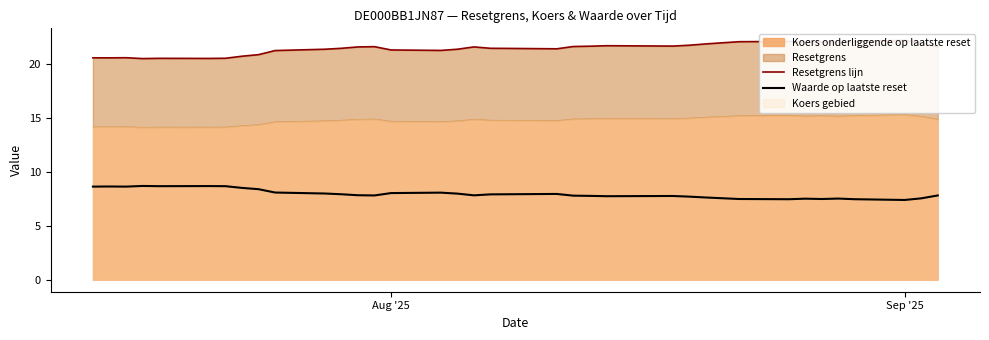

What is the minimum value for Waarde op laatste reset?

7.4